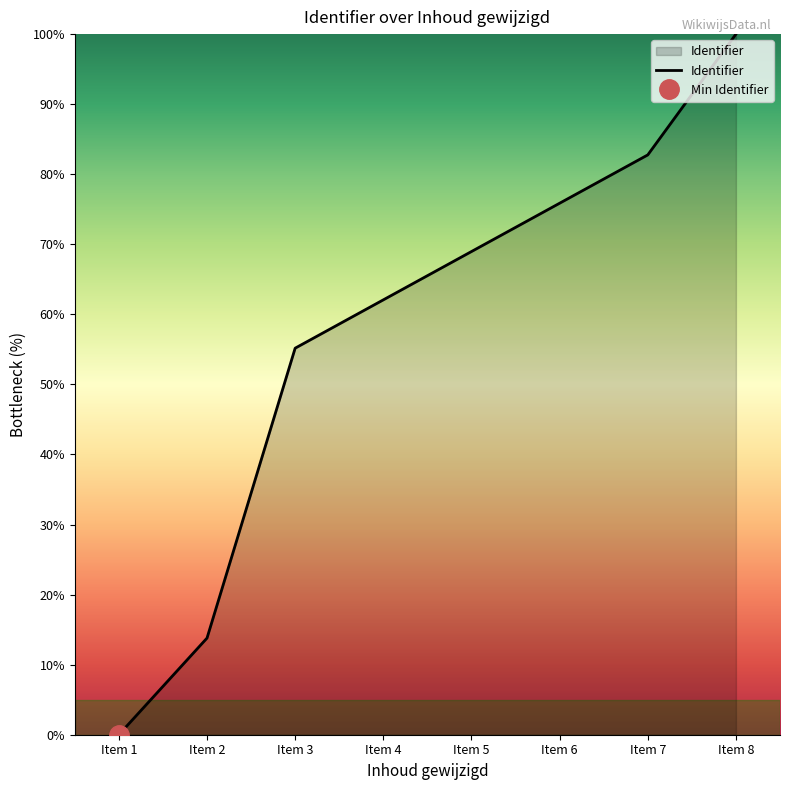

The value of Identifier at Item 6 is 131.9. True or false?

False